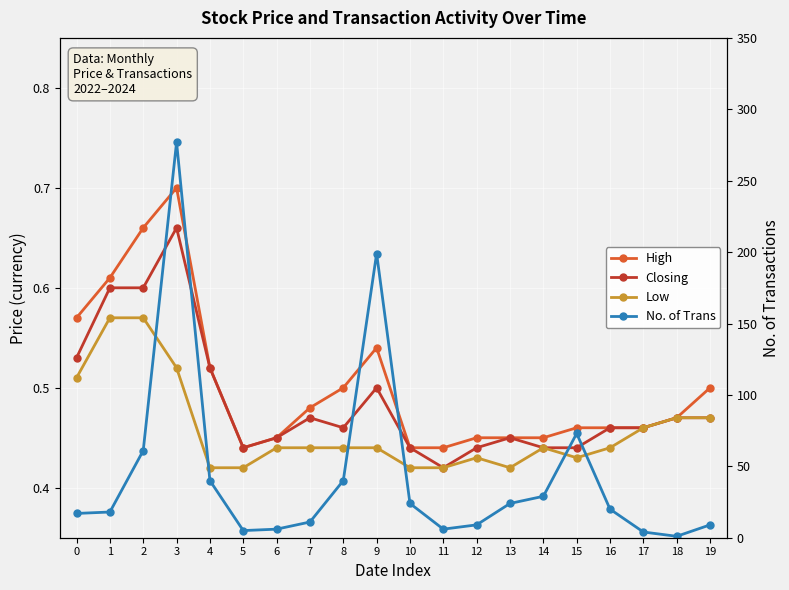

The Low series shows 0.7 at 9. True or false?

False